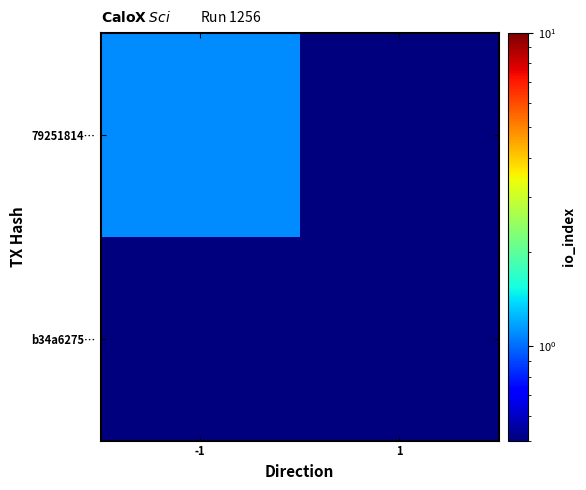

Which series has the largest total across all categories?

79251814…